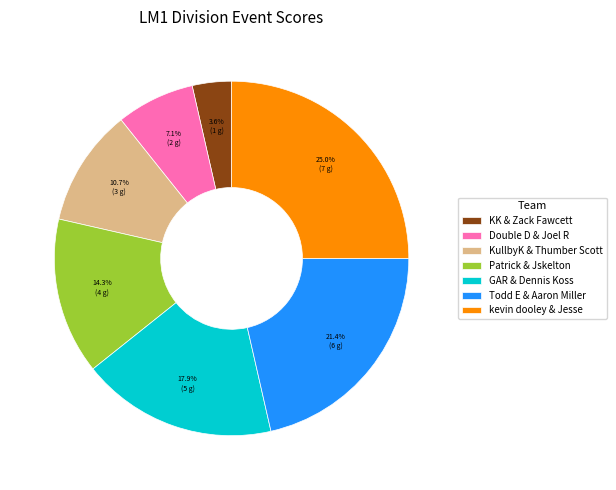

Rank the categories by value from lowest to highest.

KK & Zack Fawcett, Double D & Joel R, KullbyK & Thumber Scott, Patrick & Jskelton, GAR & Dennis Koss, Todd E & Aaron Miller, kevin dooley & Jesse